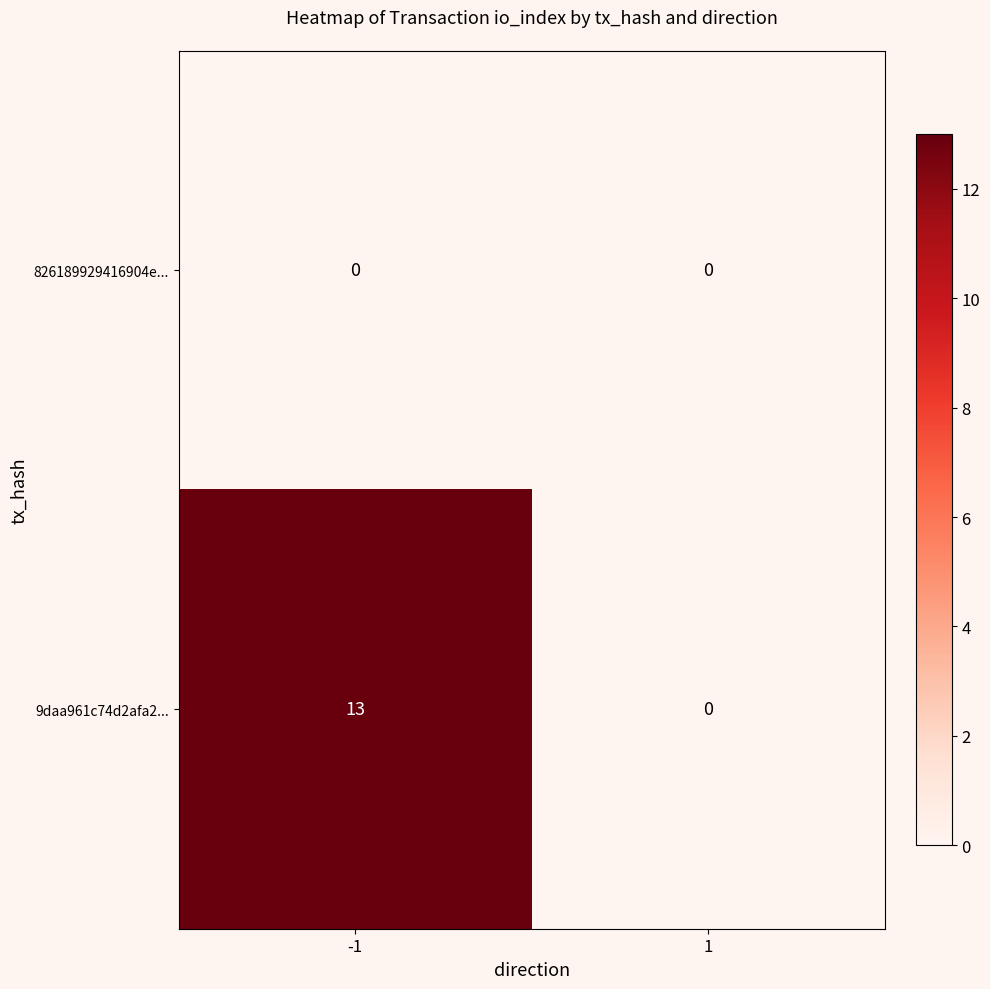

Is it true that 9daa961c74d2afa2... equals -4 at 1?

False